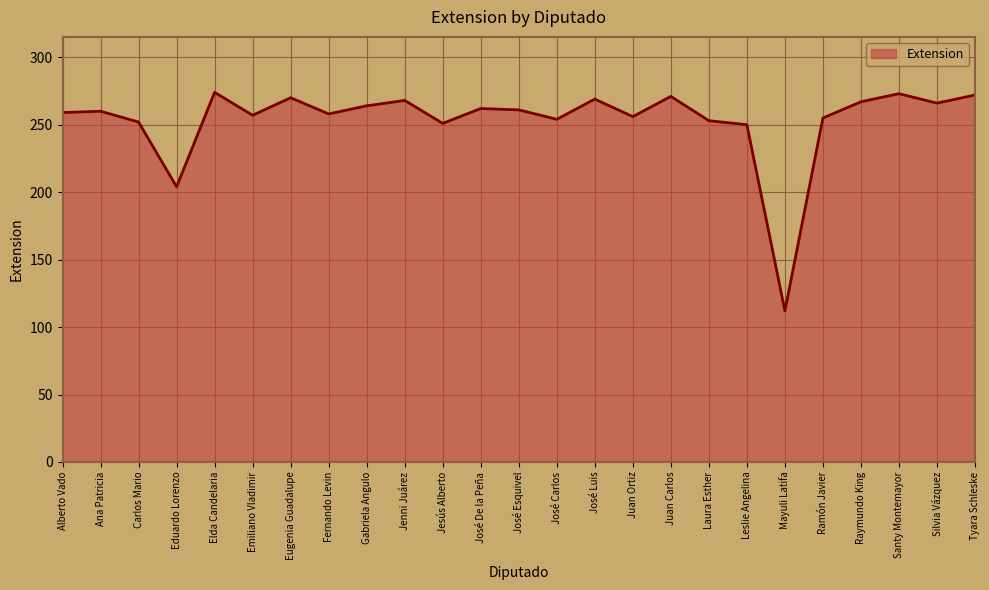

At which category does the chart reach its minimum across all series?

Mayuli Latifa